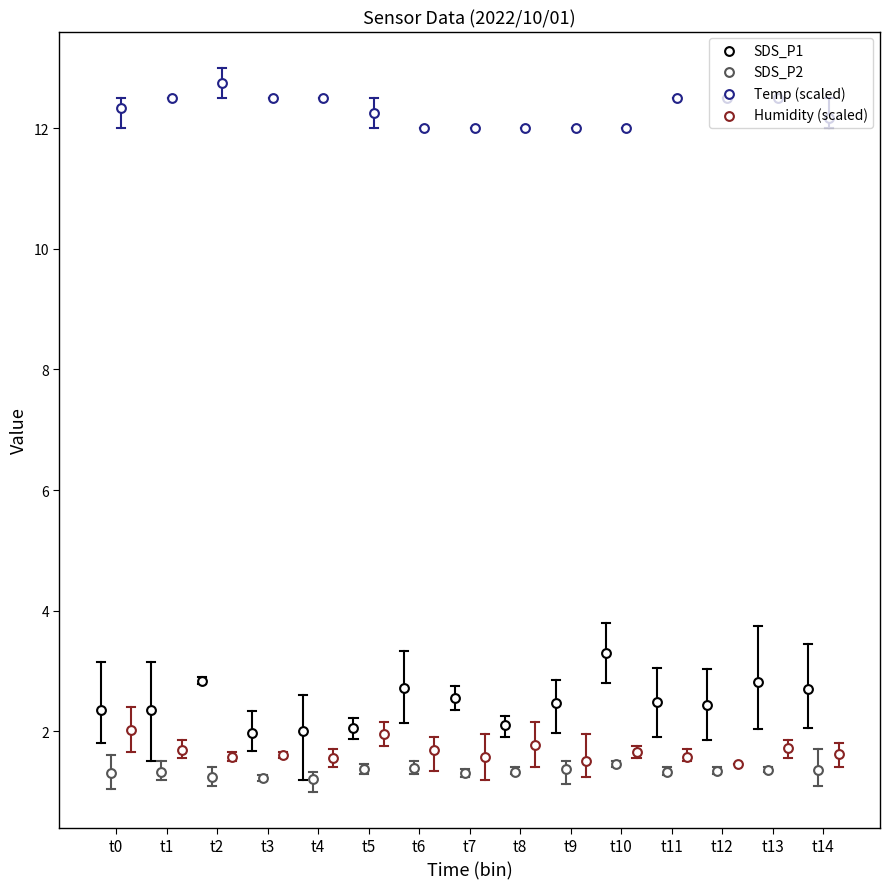

Is the value of Humidity (scaled) at t12 greater than the value of Temp (scaled) at t12?

No